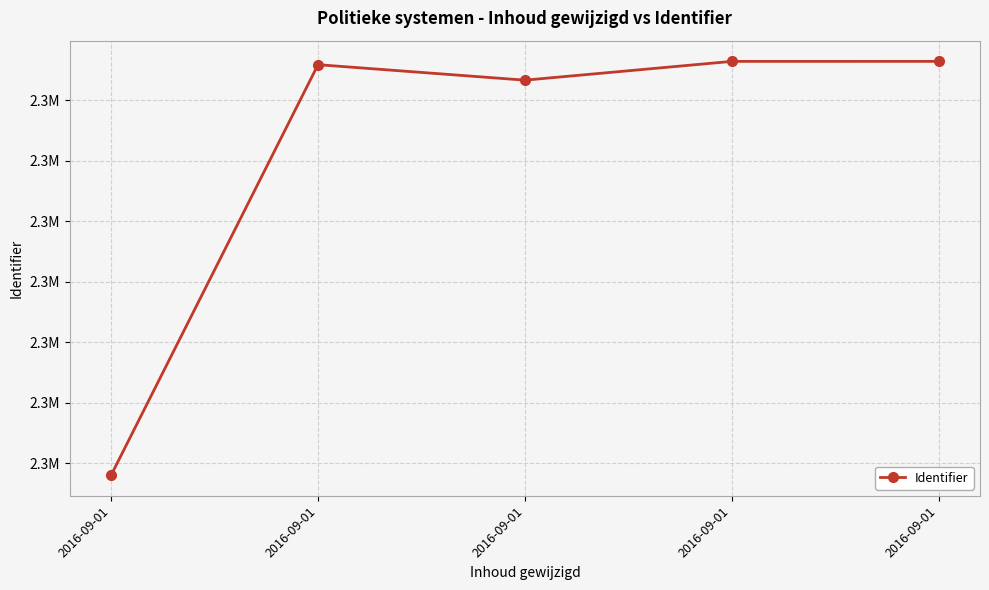

What is the difference between the maximum and second lowest values?

622